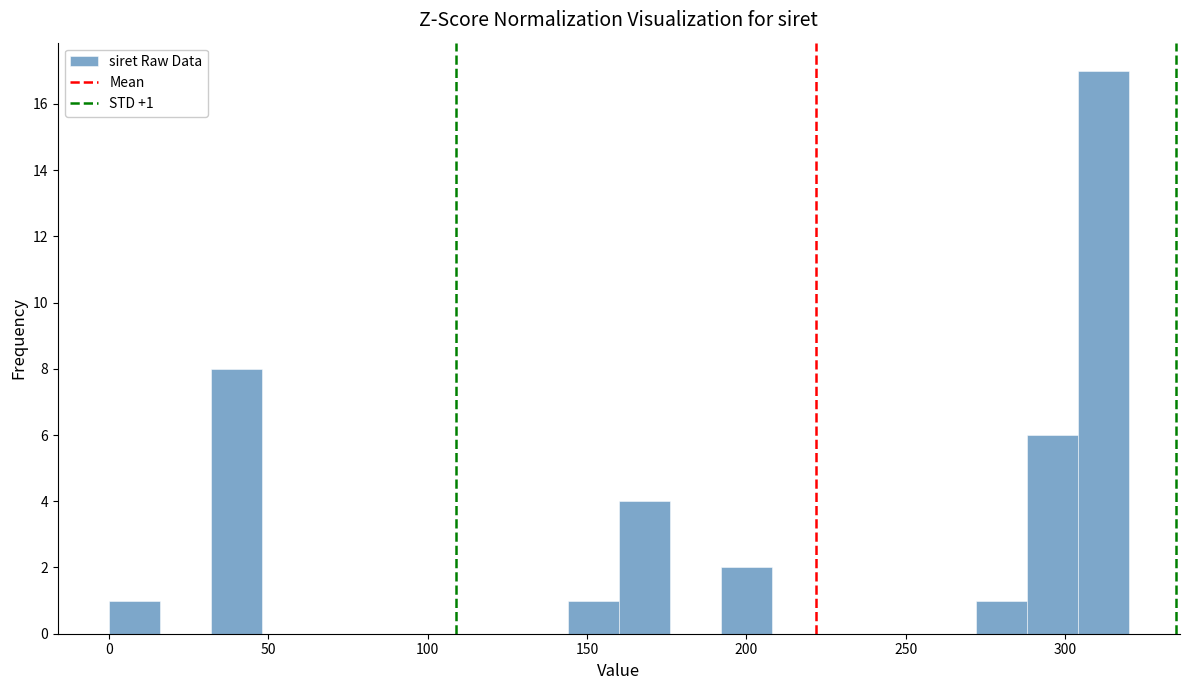

Around what value on the x-axis is the tallest bar? Give the approximate position of its centre, as read against the axis.

310